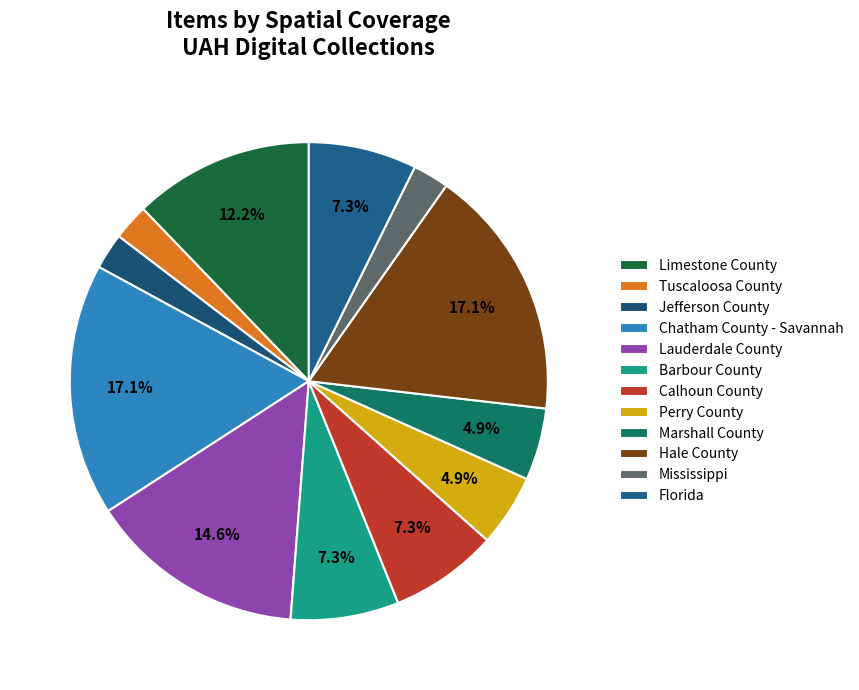

What is the smallest slice in the pie chart?

Tuscaloosa County